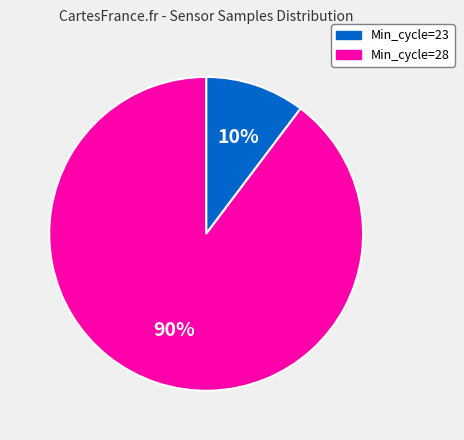

Which slice is the smallest?

Min_cycle=23